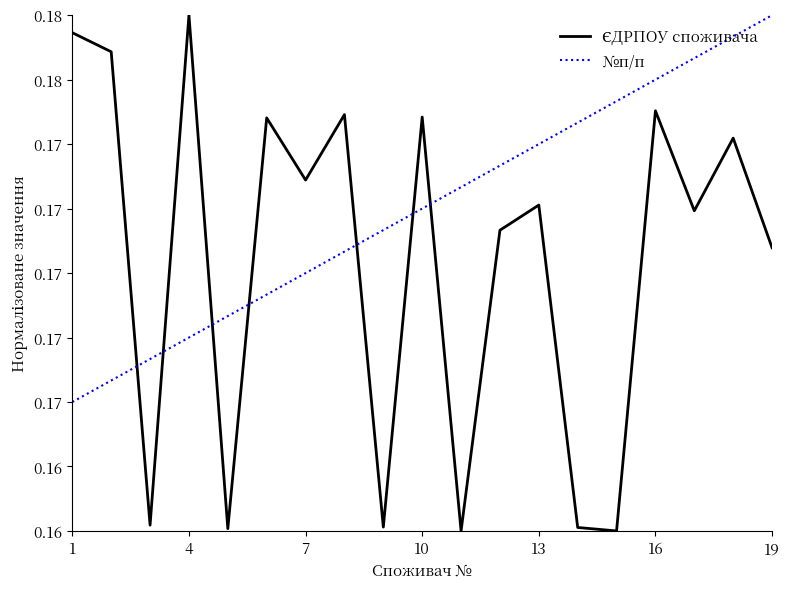

Which series has the widest spread of values?

ЄДРПОУ споживача